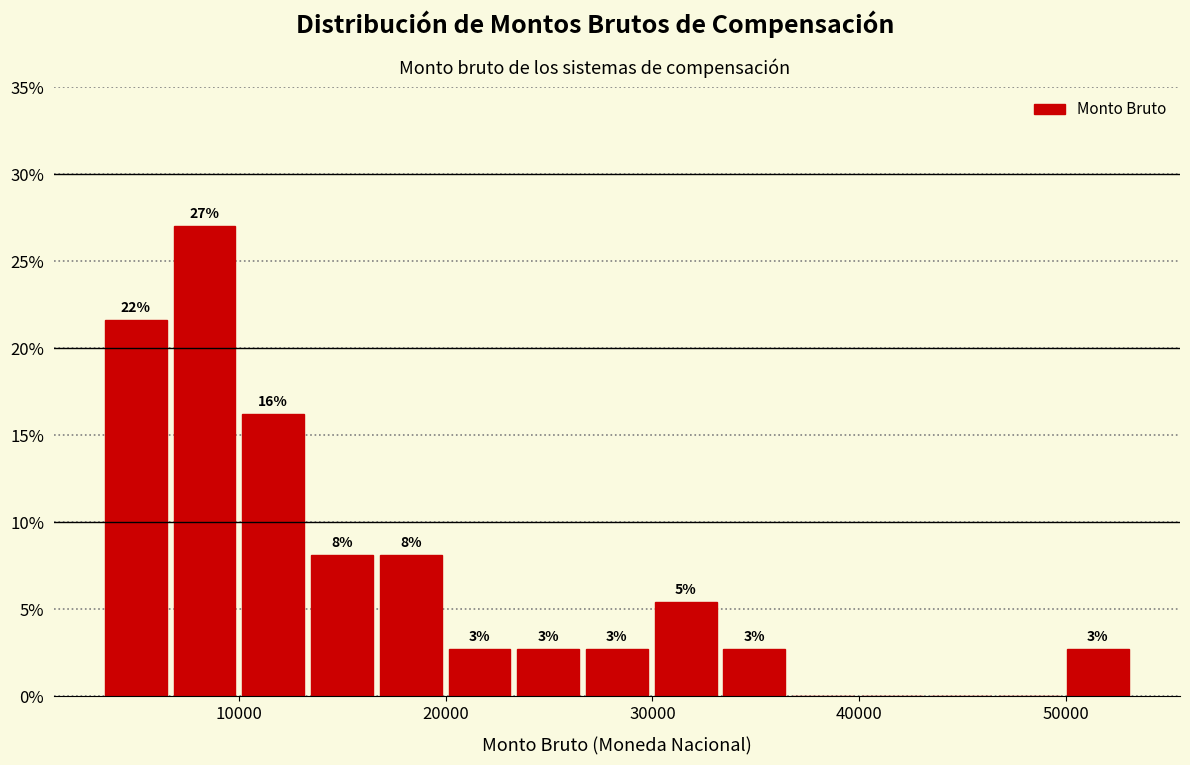

Around what value on the x-axis is the tallest bar? Give the approximate position of its centre, as read against the axis.

8000